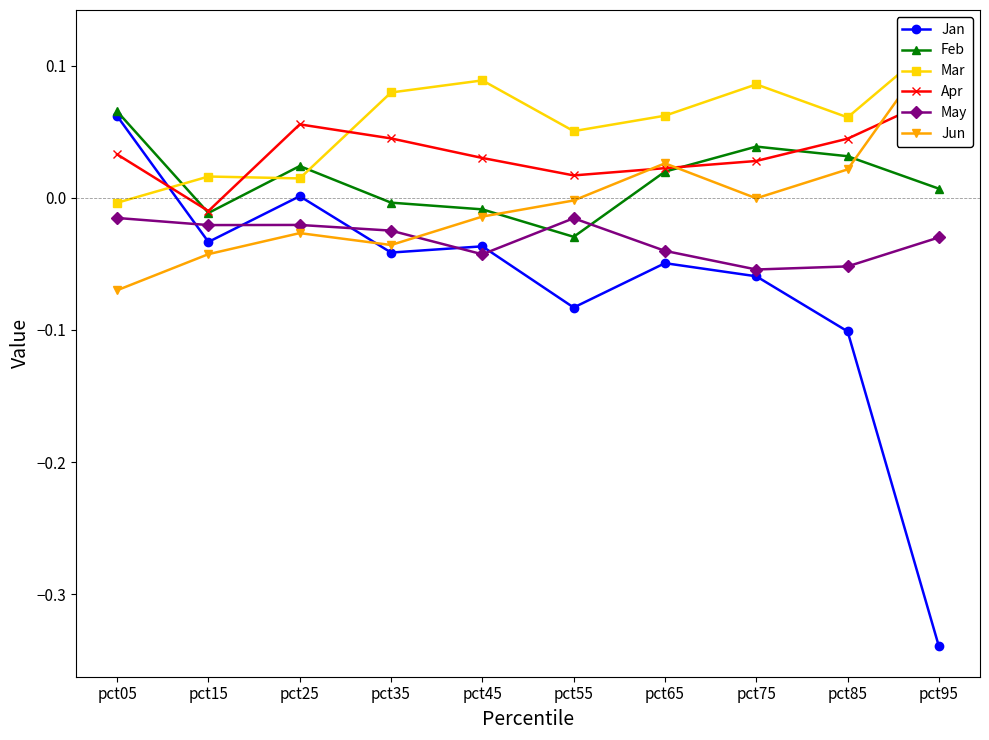

Is this an area chart (filled region under the line)?

No